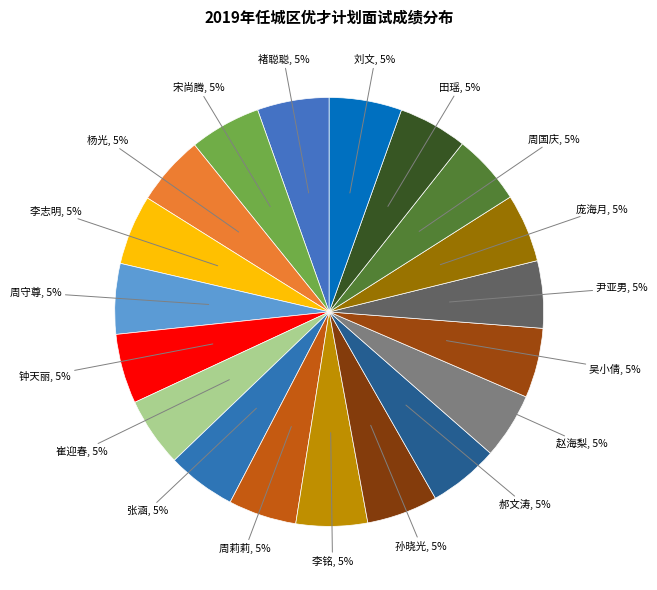

Count the number of slices in the pie.

19